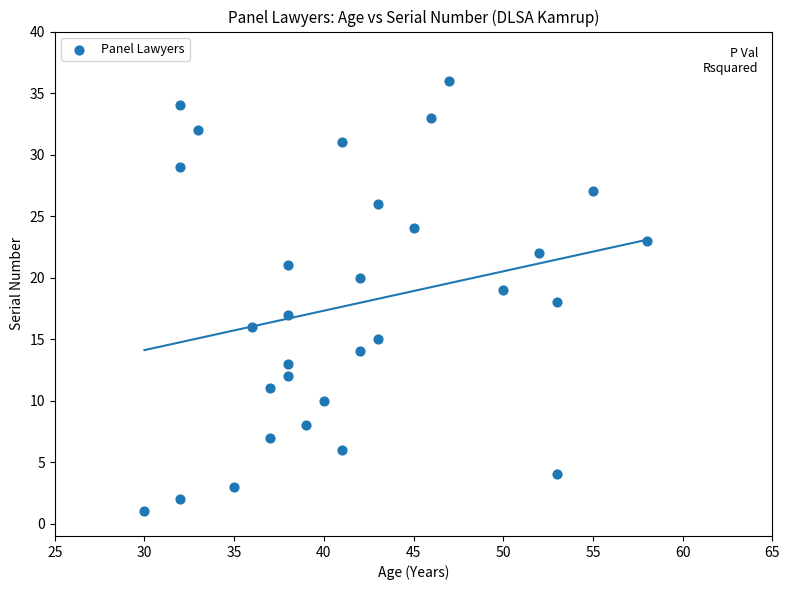

What is the range of Y values (max minus min)?

35